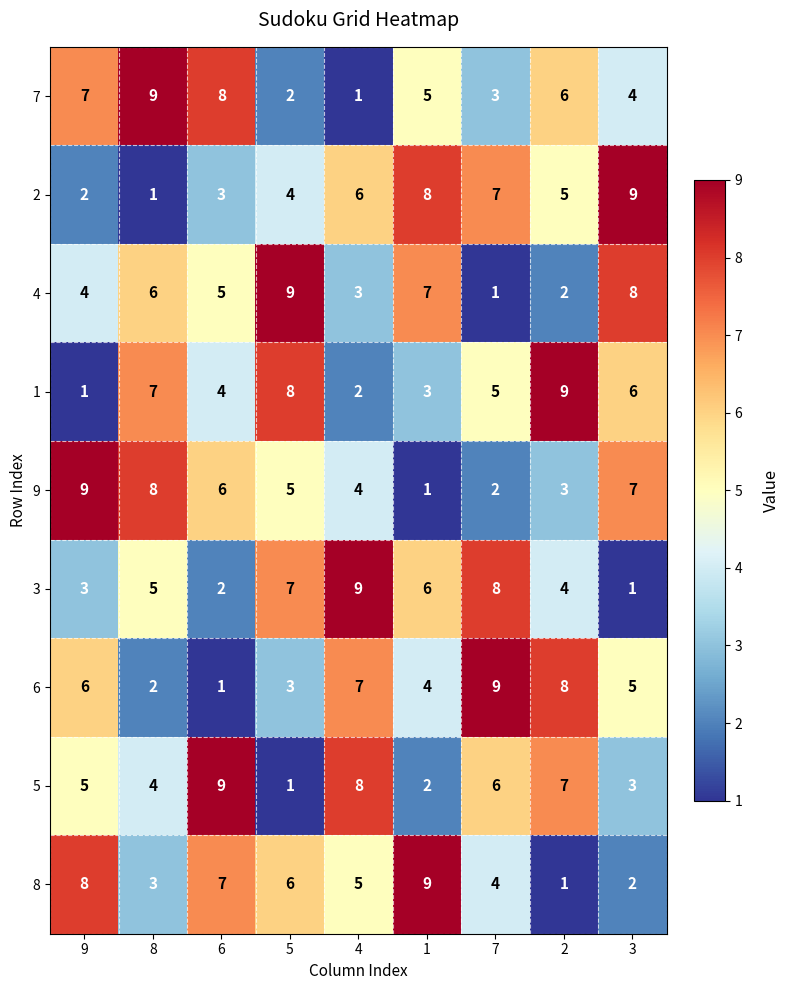

What is the difference between the highest and lowest values at 4?

8